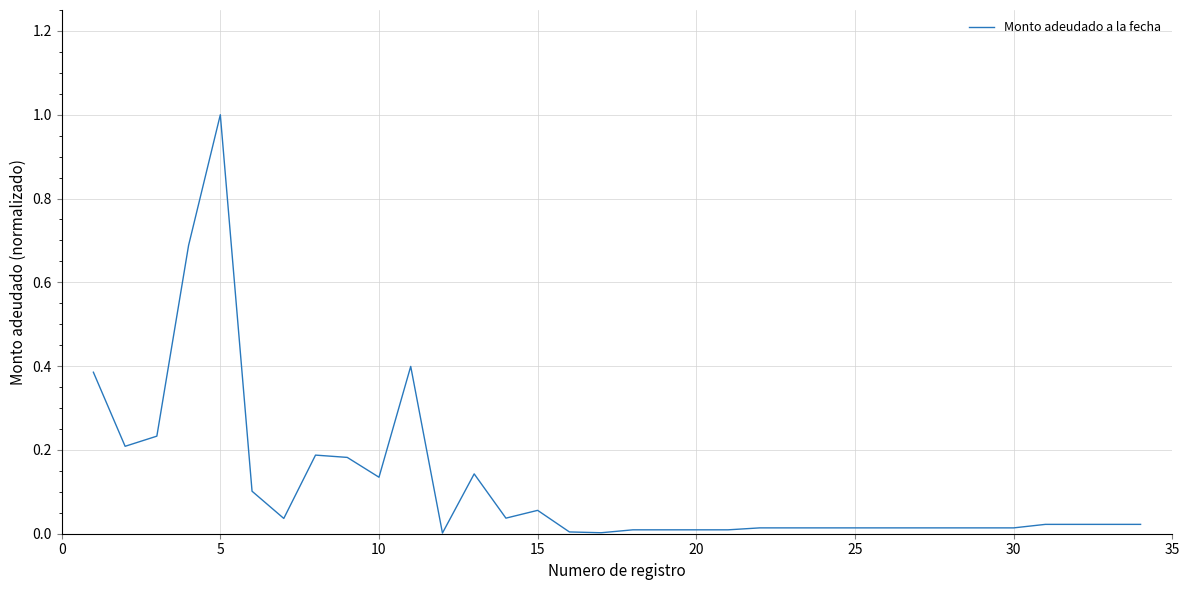

What is the maximum value shown in the chart?

1.0